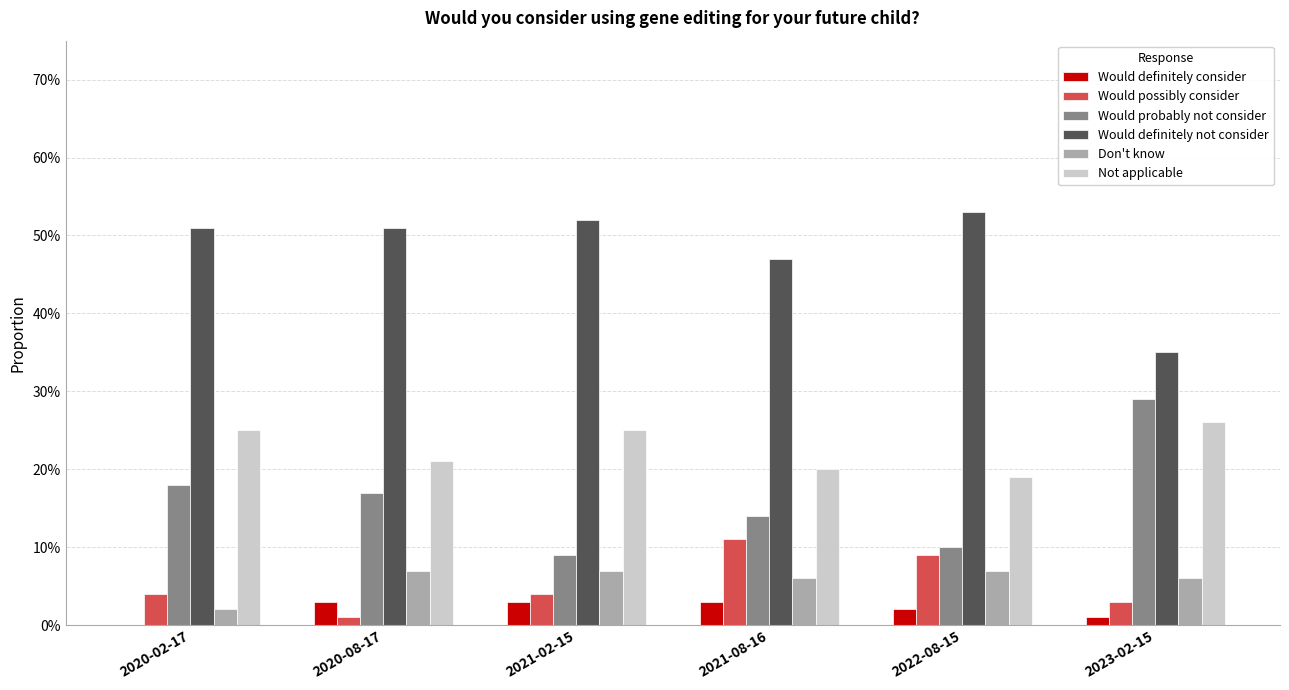

Are the bars horizontal?

No